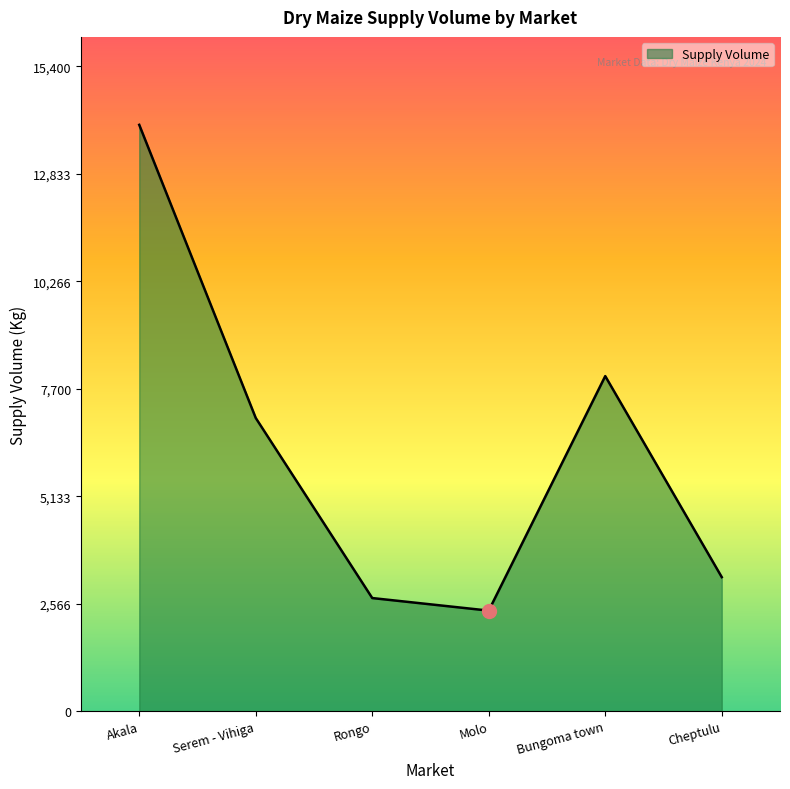

How many values are below 7000?

3